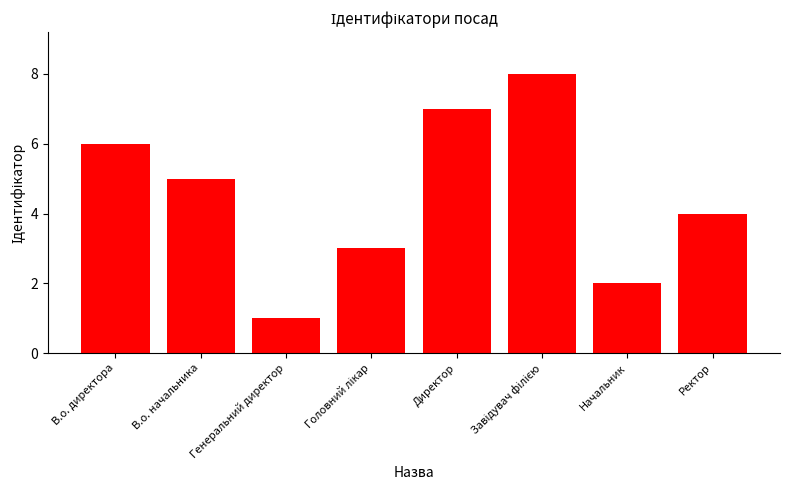

How many bars are there in total?

8